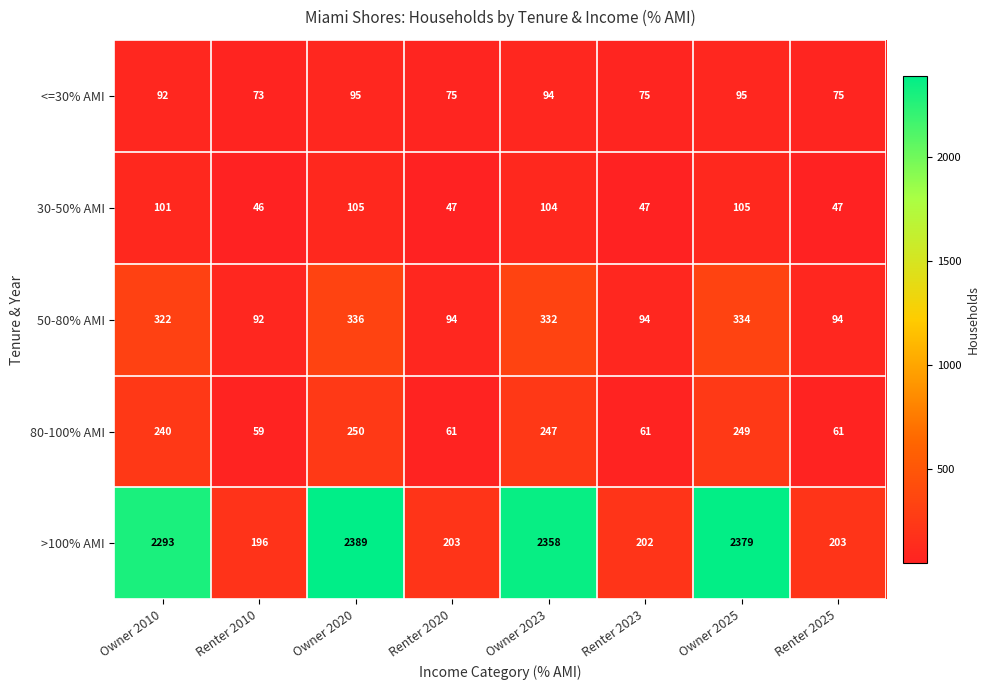

True or false: 30-50% AMI has a value of 101 at Owner 2010.

True